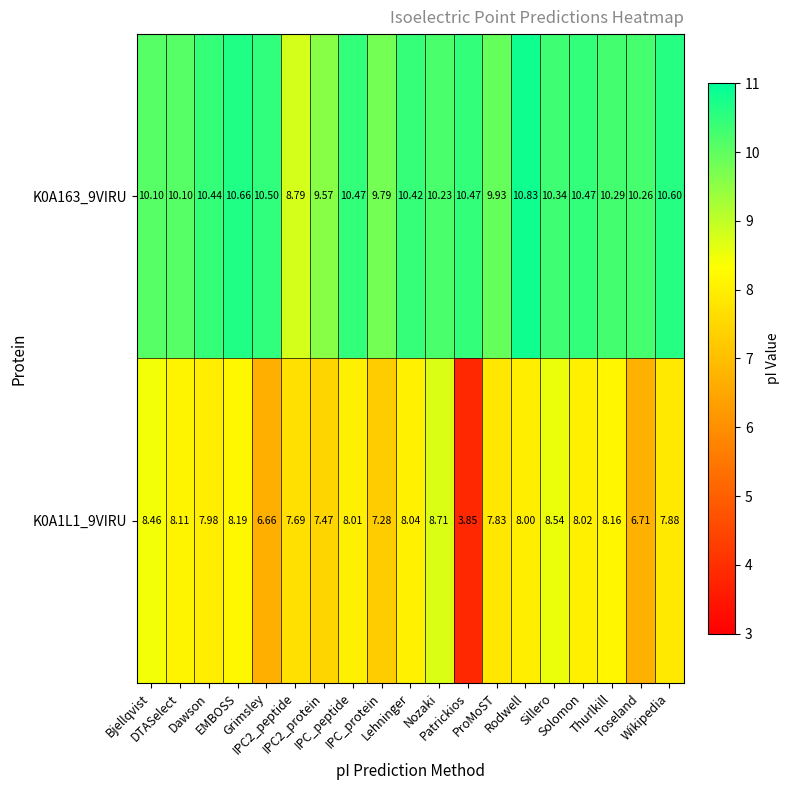

How many categories are shown in the chart?

19